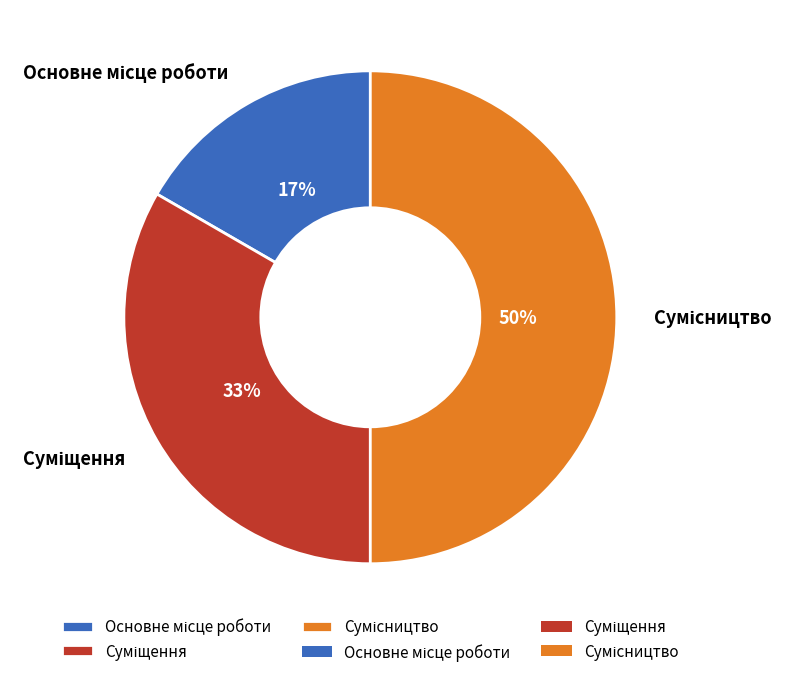

To the nearest percent, what is the difference between the largest and smallest slice percentages?

33%